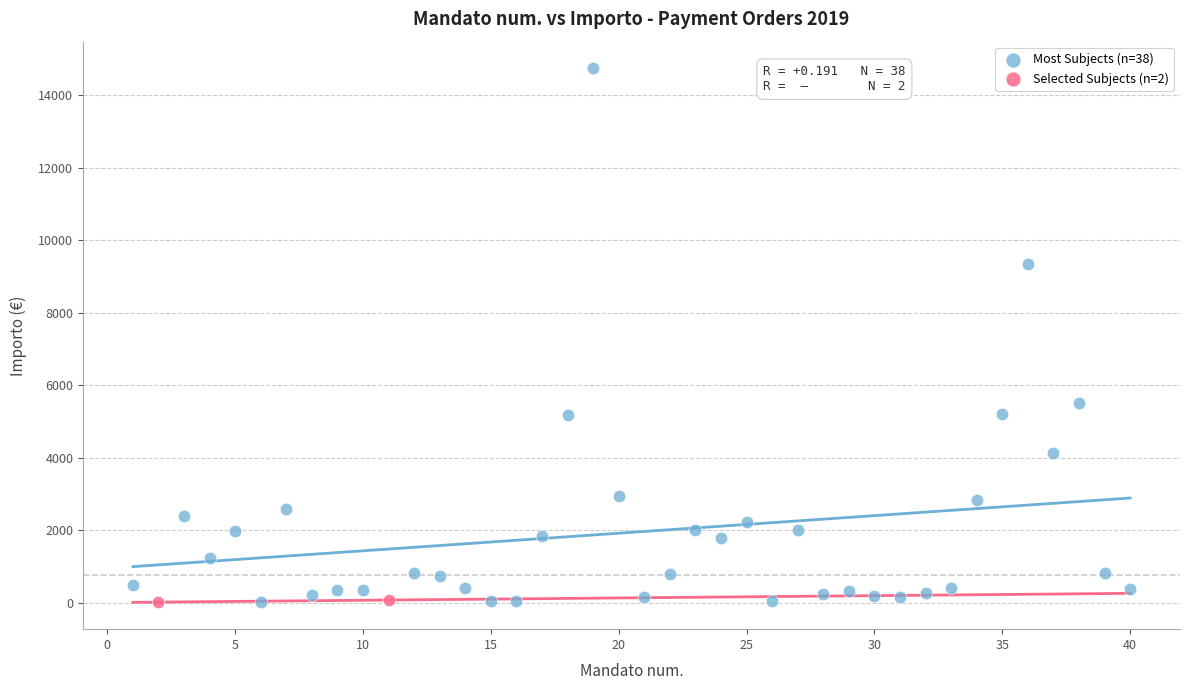

Which series contains the highest Y value?

Most Subjects (n=38)